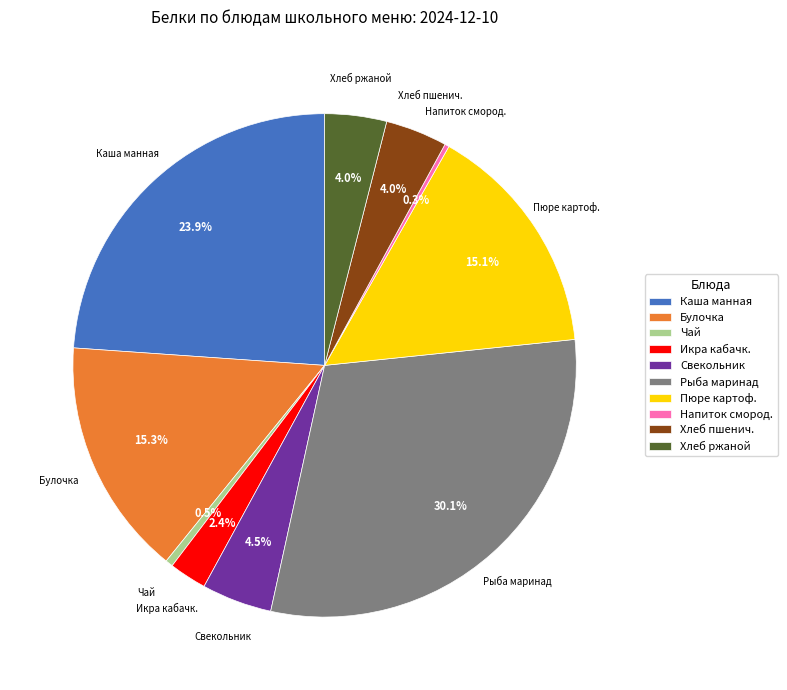

To the nearest percent, what is the average slice percentage?

10%